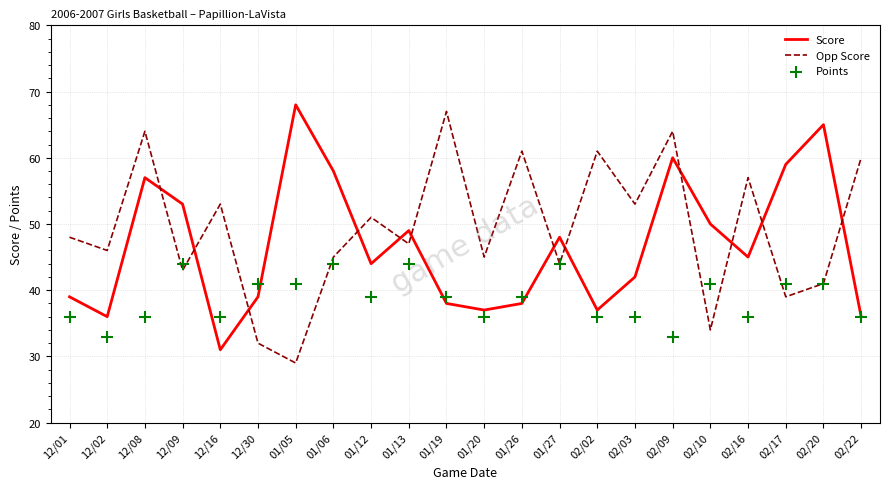

Which series contains the highest Y value?

Score